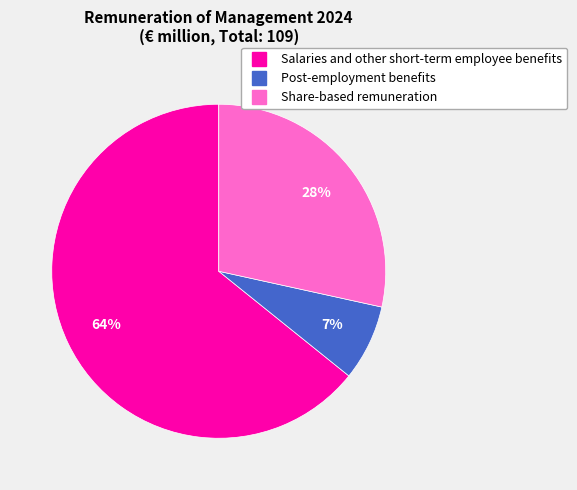

What is the majority slice?

Salaries and other short-term employee benefits